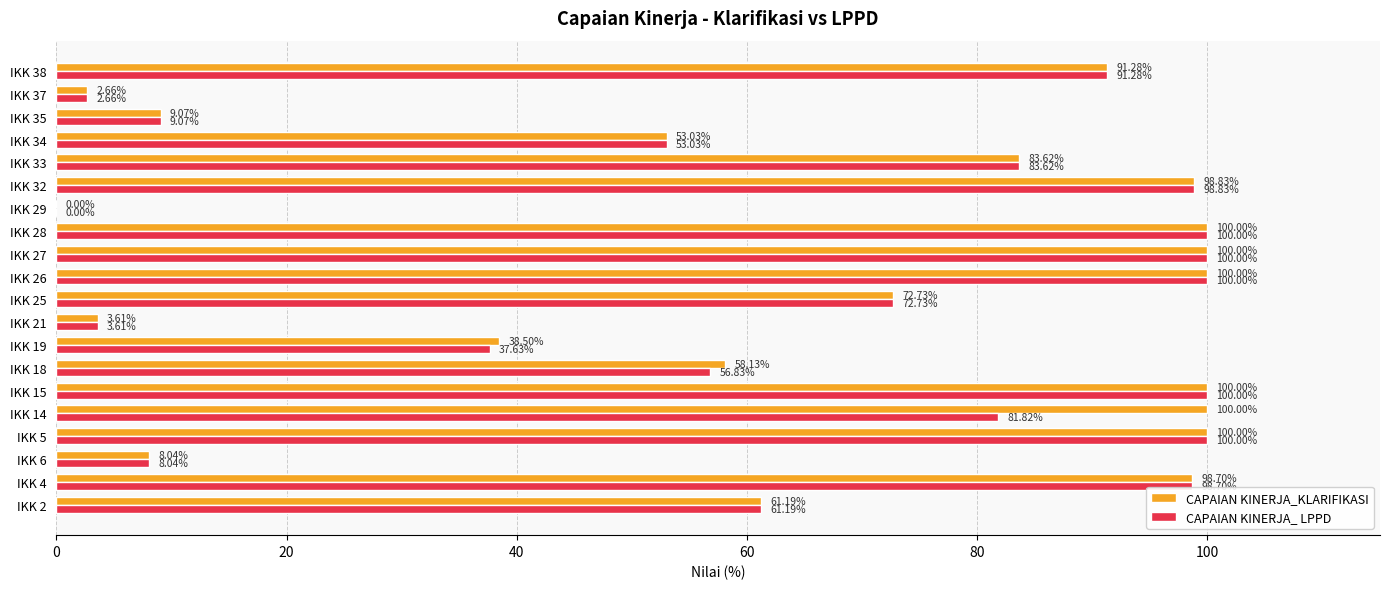

What is the total value across all series at IKK 38?

182.6